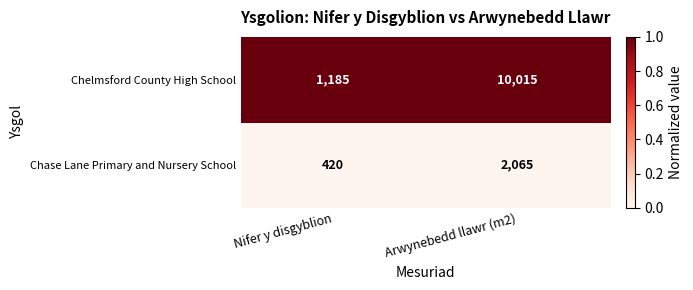

The value of Chase Lane Primary and Nursery School at Arwynebedd llawr (m2) is 2065. True or false?

True